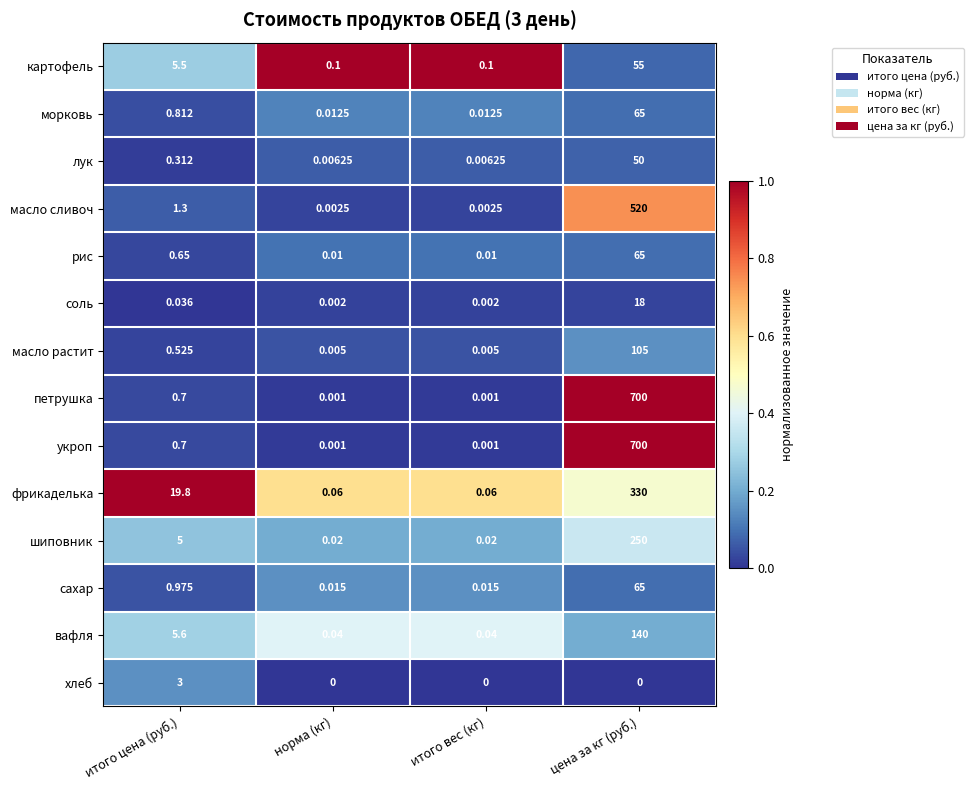

At which label does масло растит reach its peak?

цена за кг (руб.)